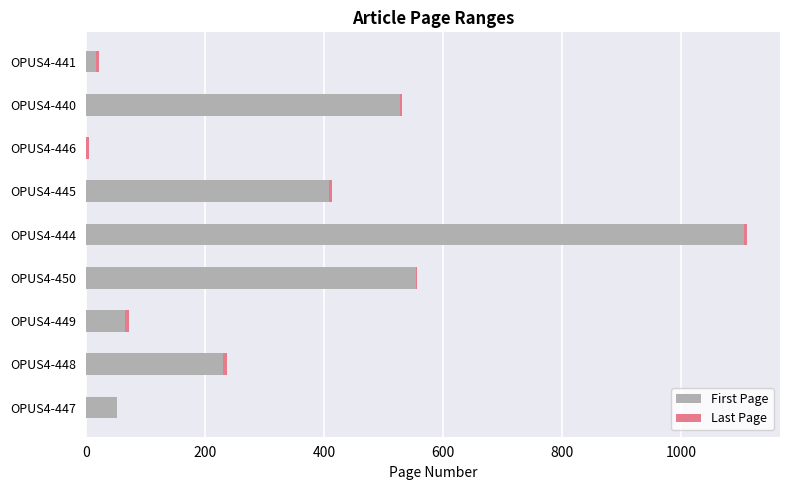

At which category is the sum across all series the highest?

OPUS4-444